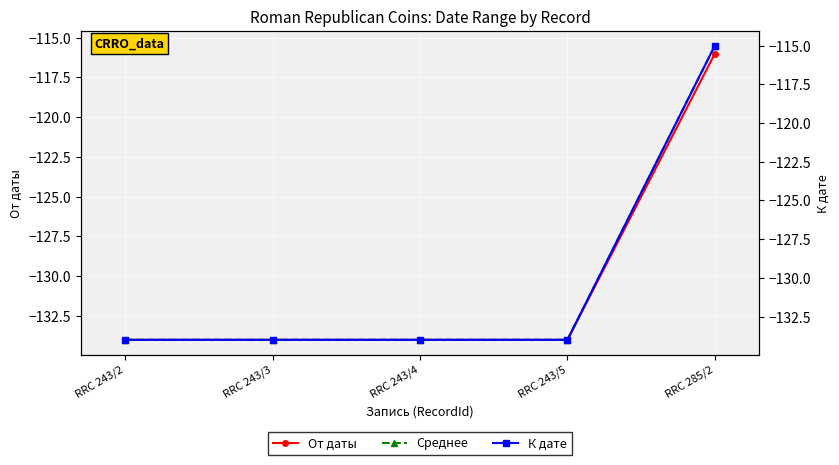

Reading left to right, what are all the values shown in this chart?

От даты: -134.0	-134.0	-134.0	-134.0	-116.0
Среднее: -134.0	-134.0	-134.0	-134.0	-115.5
К дате: -134.0	-134.0	-134.0	-134.0	-115.0